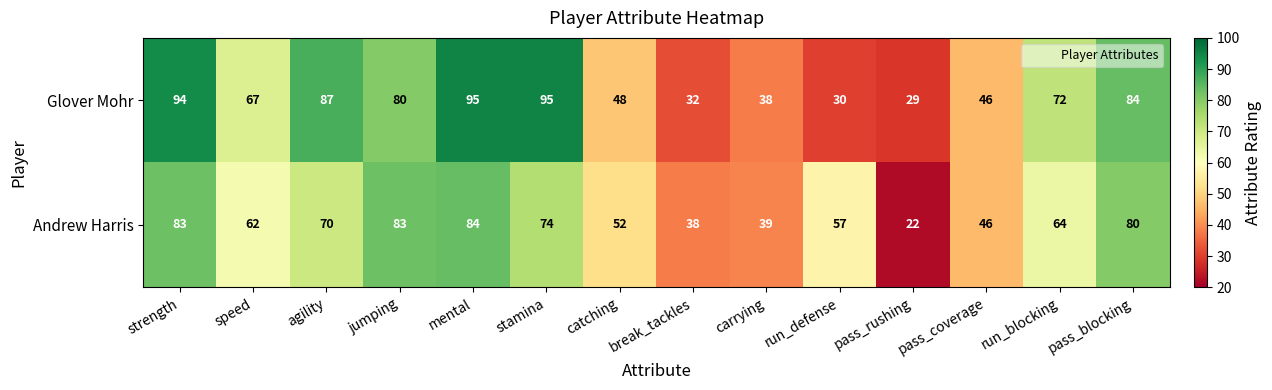

What is the maximum value for Andrew Harris?

84